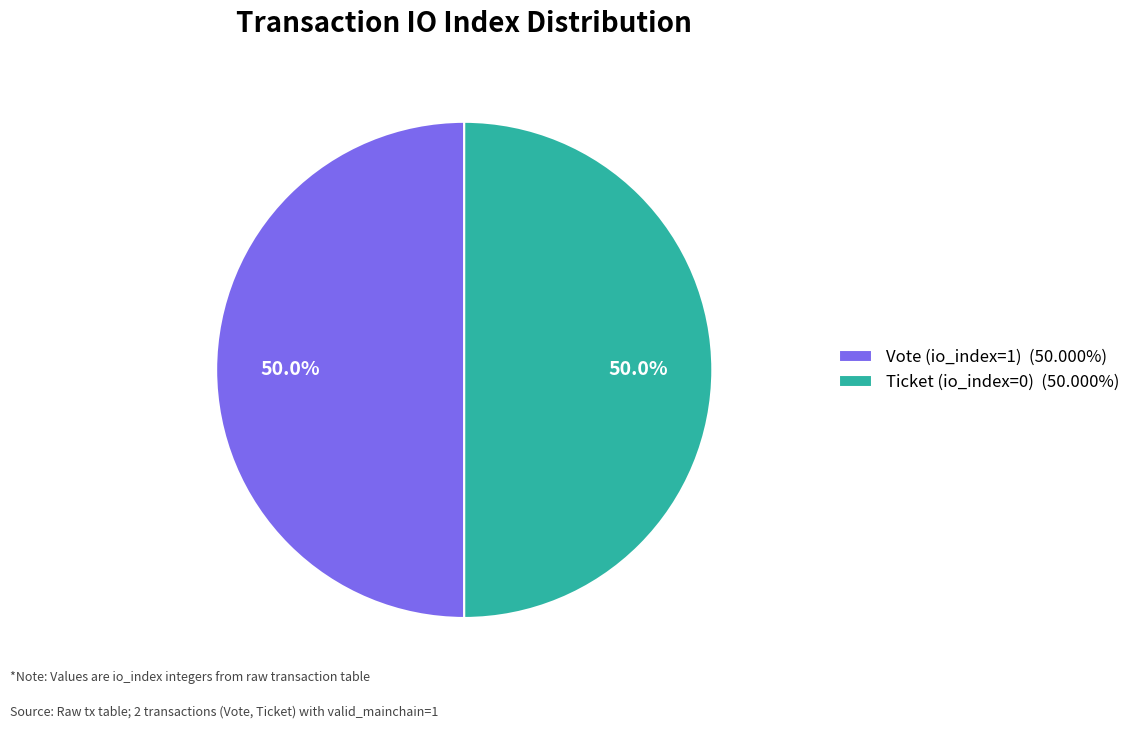

Count the number of slices in the pie.

2